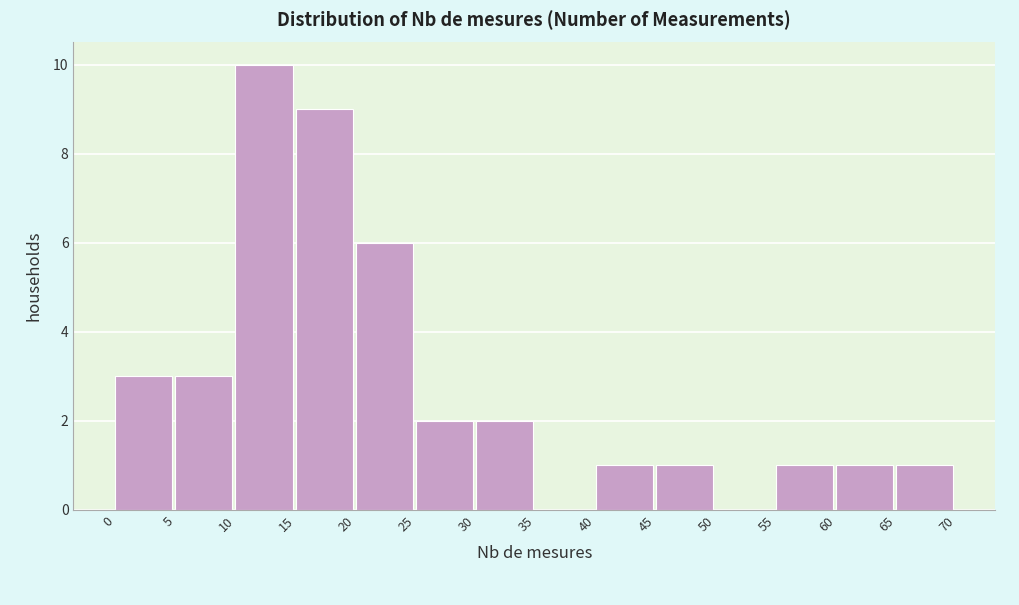

Reading left to right, transcribe this chart: for each bar, give the range it covers on the x-axis and its height. The values are not printed on the chart, so give them approximately, as read against the axis.

0 to 5: 3
5 to 10: 3
10 to 15: 10
15 to 20: 9
20 to 25: 6
25 to 30: 2
30 to 35: 2
35 to 40: 0
40 to 45: 1
45 to 50: 1
50 to 55: 0
55 to 60: 1
60 to 65: 1
65 to 70: 1